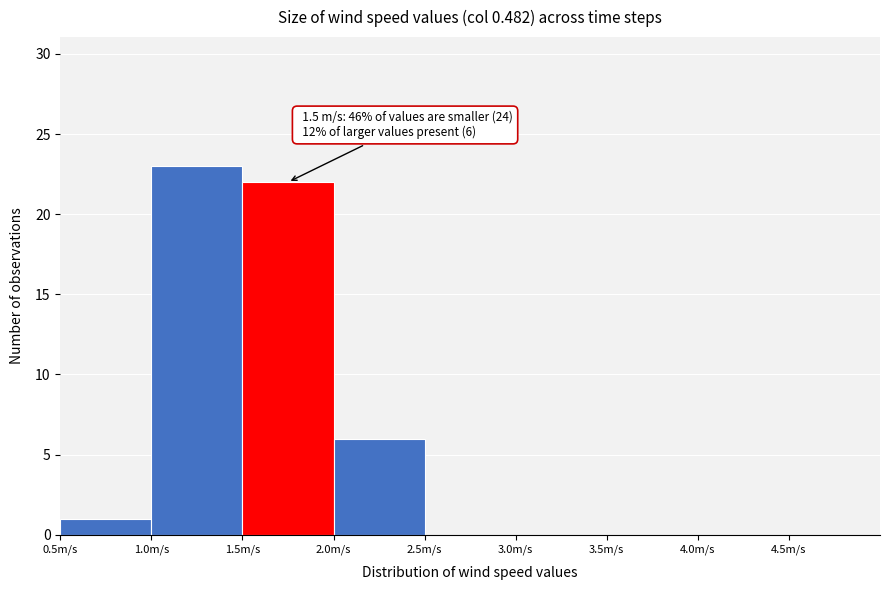

Which range on the x-axis has the tallest bar?

1.0 to 1.5